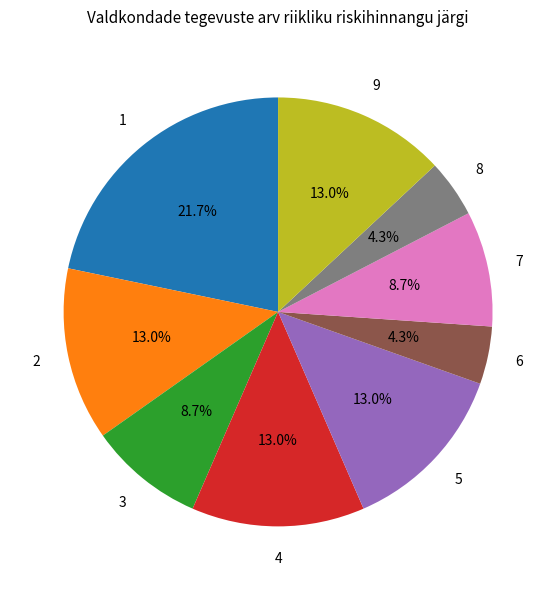

Is there any slice that represents more than half of the pie?

No